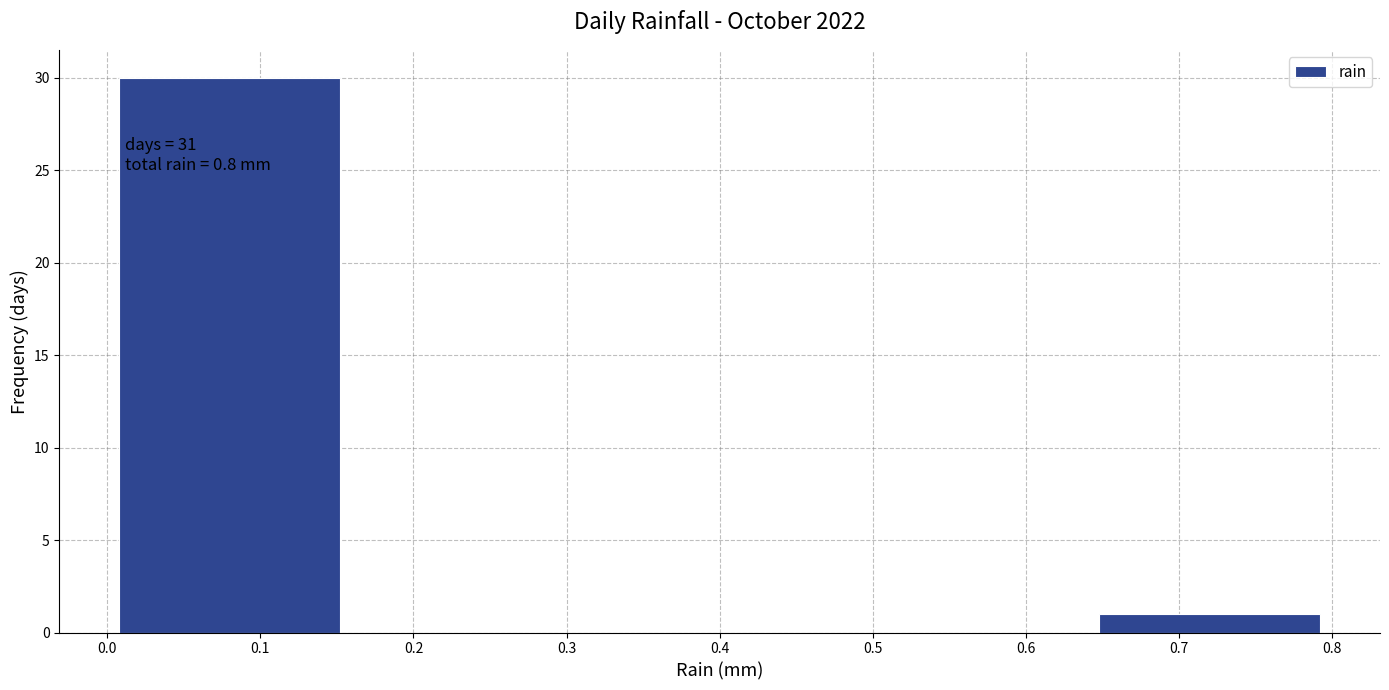

Over which range of the x-axis is the bar tallest?

0.00 to 0.16